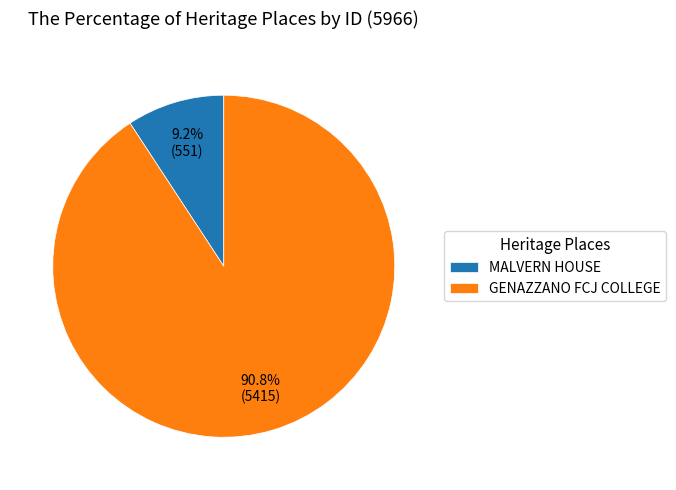

Does any single category account for the majority?

Yes